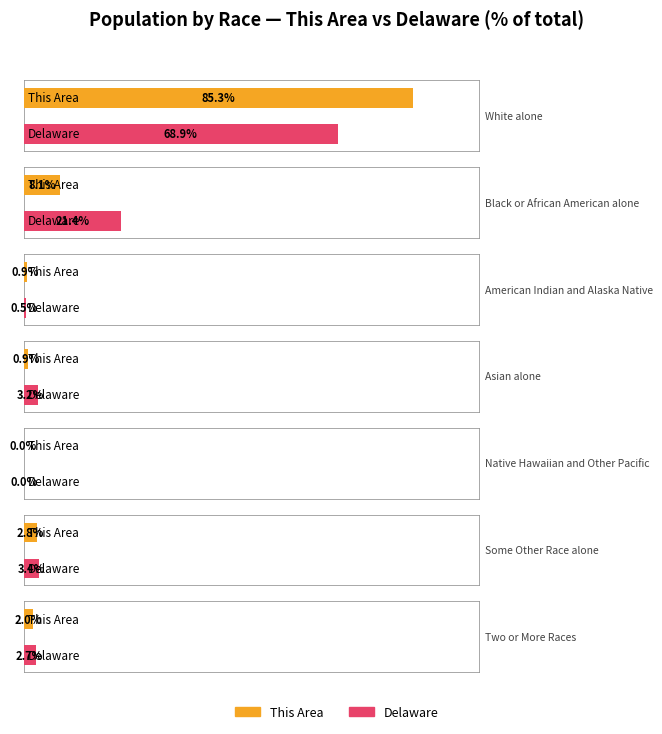

What position from the left is Some Other Race alone?

6